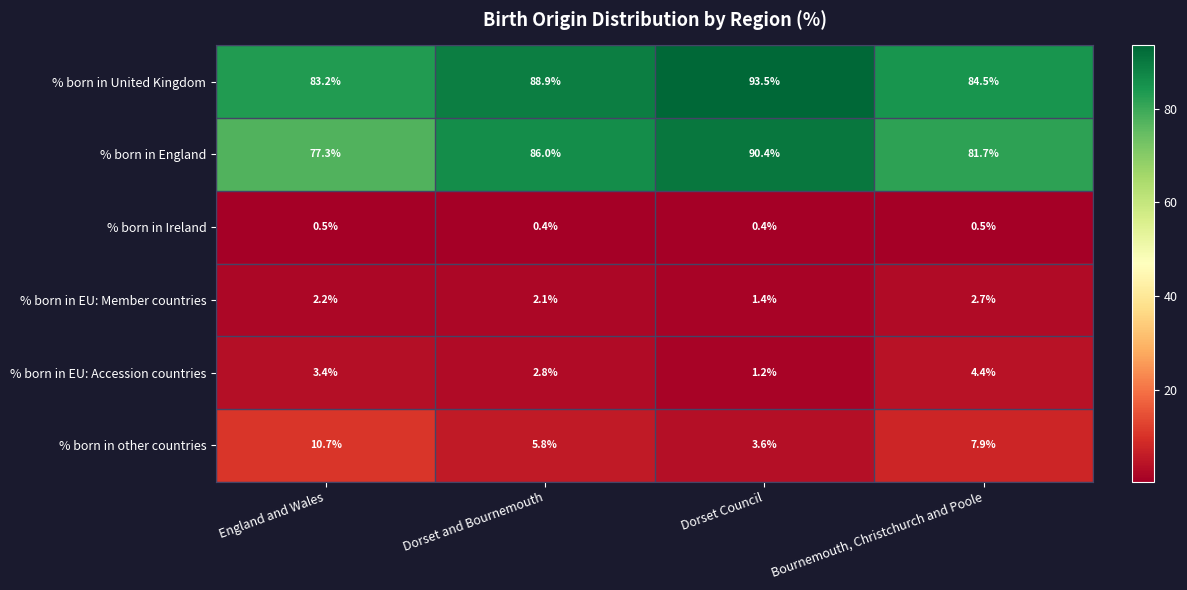

At how many categories does at least one series exceed 72?

4